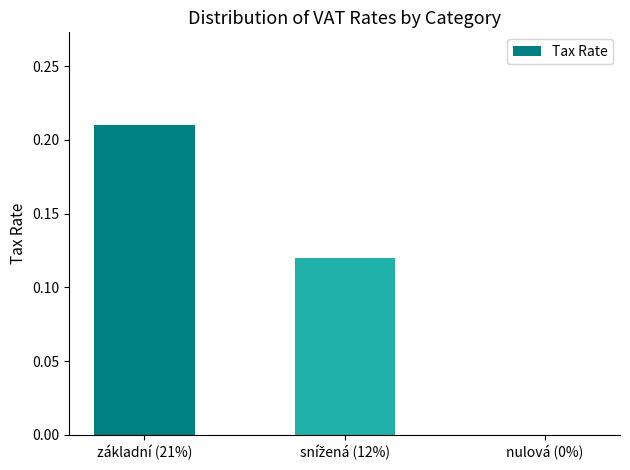

The chart shows a value of 0.3 at základní (21%). True or false?

False